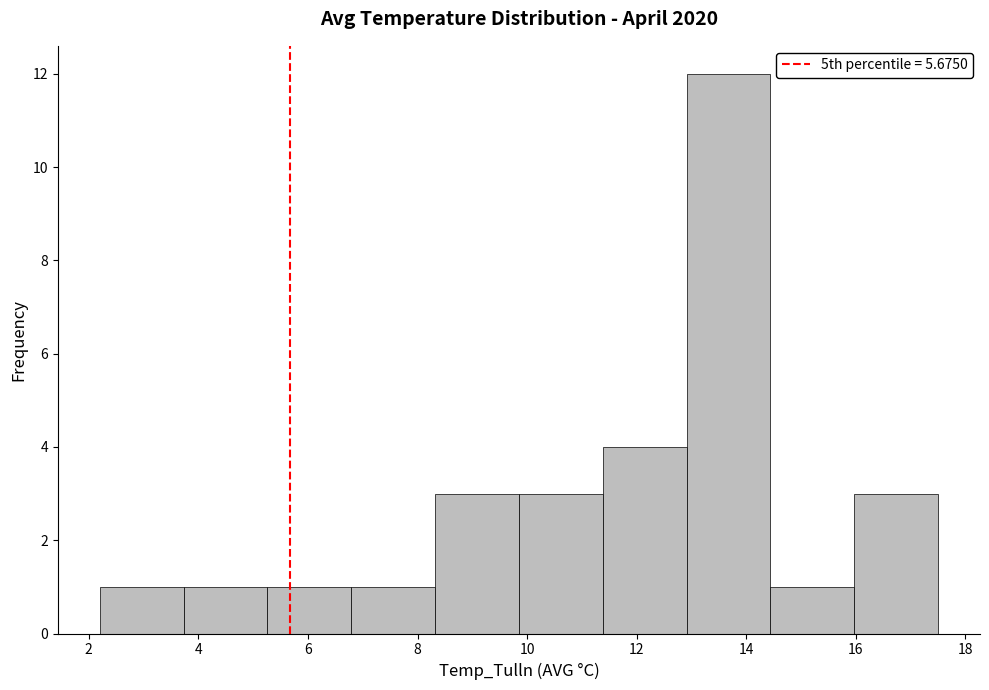

What is the height of the bar covering 13.0 to 14.4 on the x-axis? Neither the bar edges nor the heights are printed on the chart, so give them approximately, as read against the axes.

12